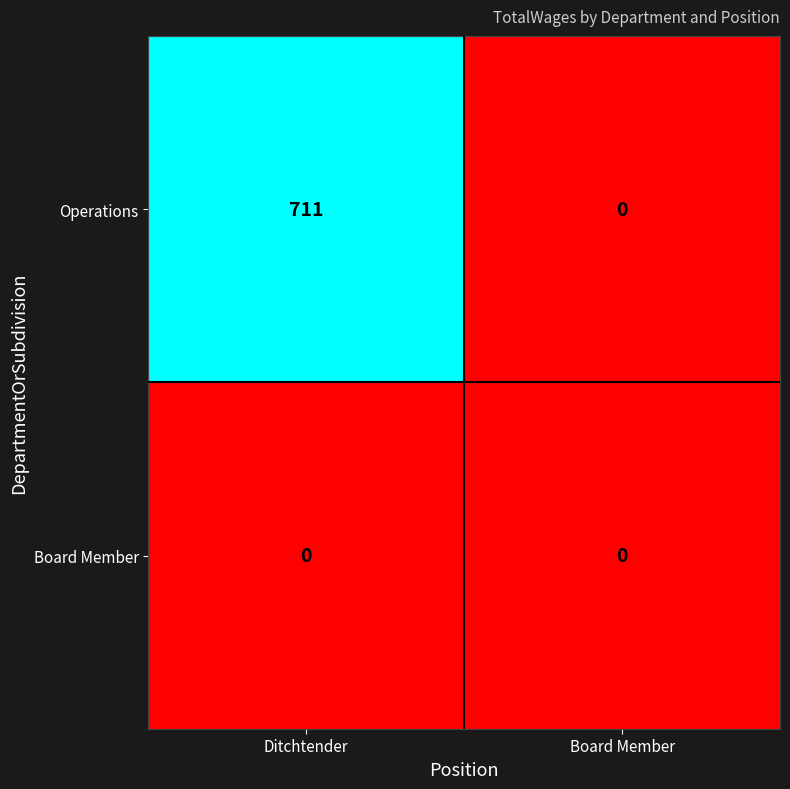

Which series has the widest spread of values?

Operations